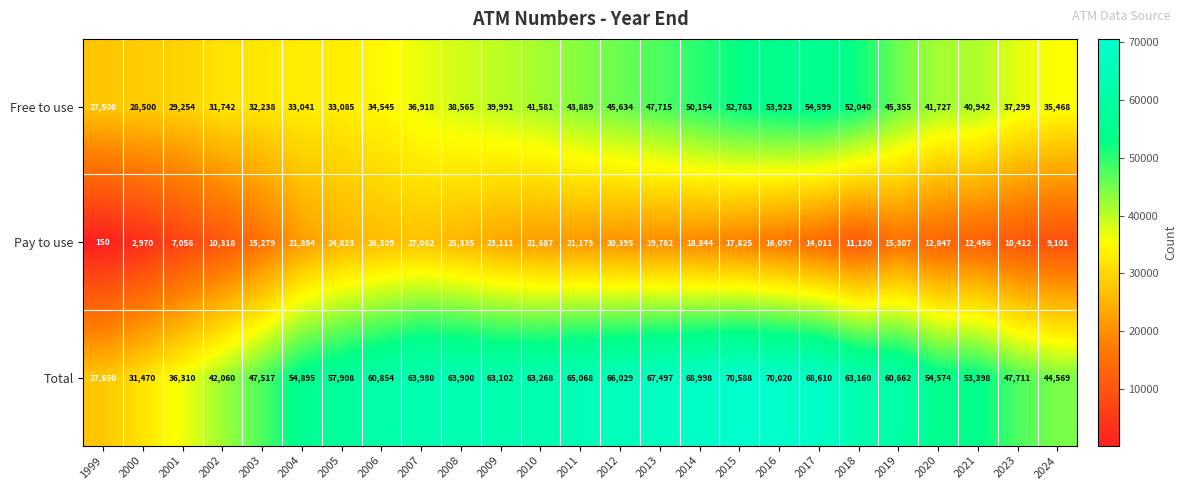

Is the value of Total at 2023 greater than the value of Free to use at 2009?

Yes